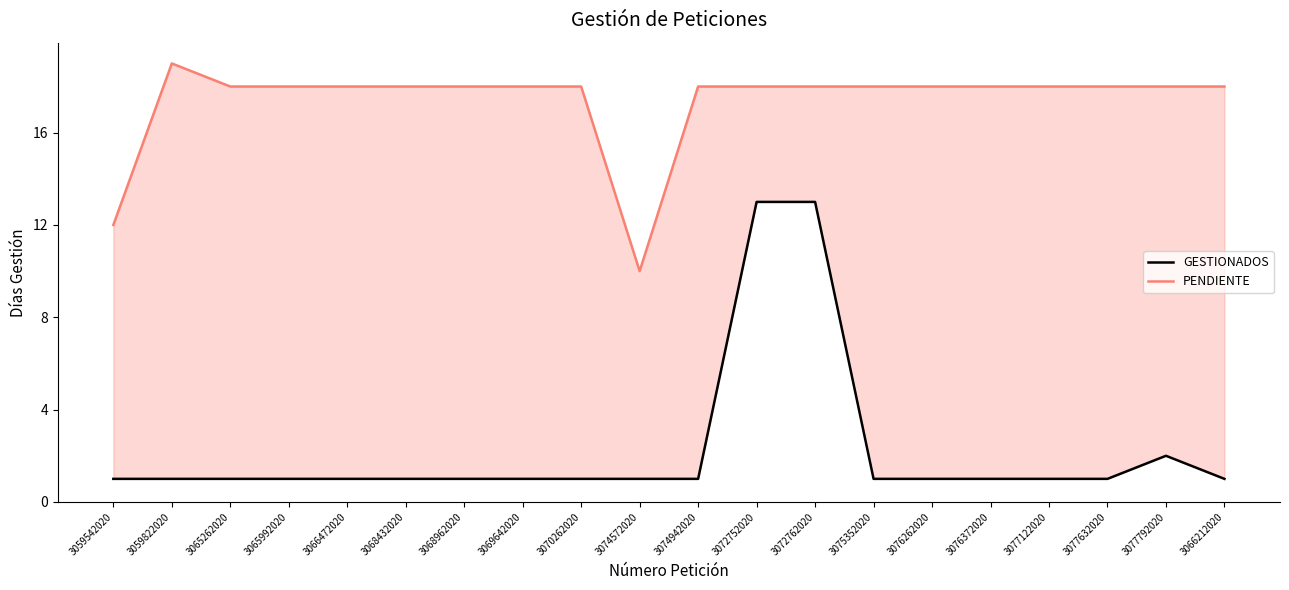

True or false: PENDIENTE and GESTIONADOS intersect in this chart.

False